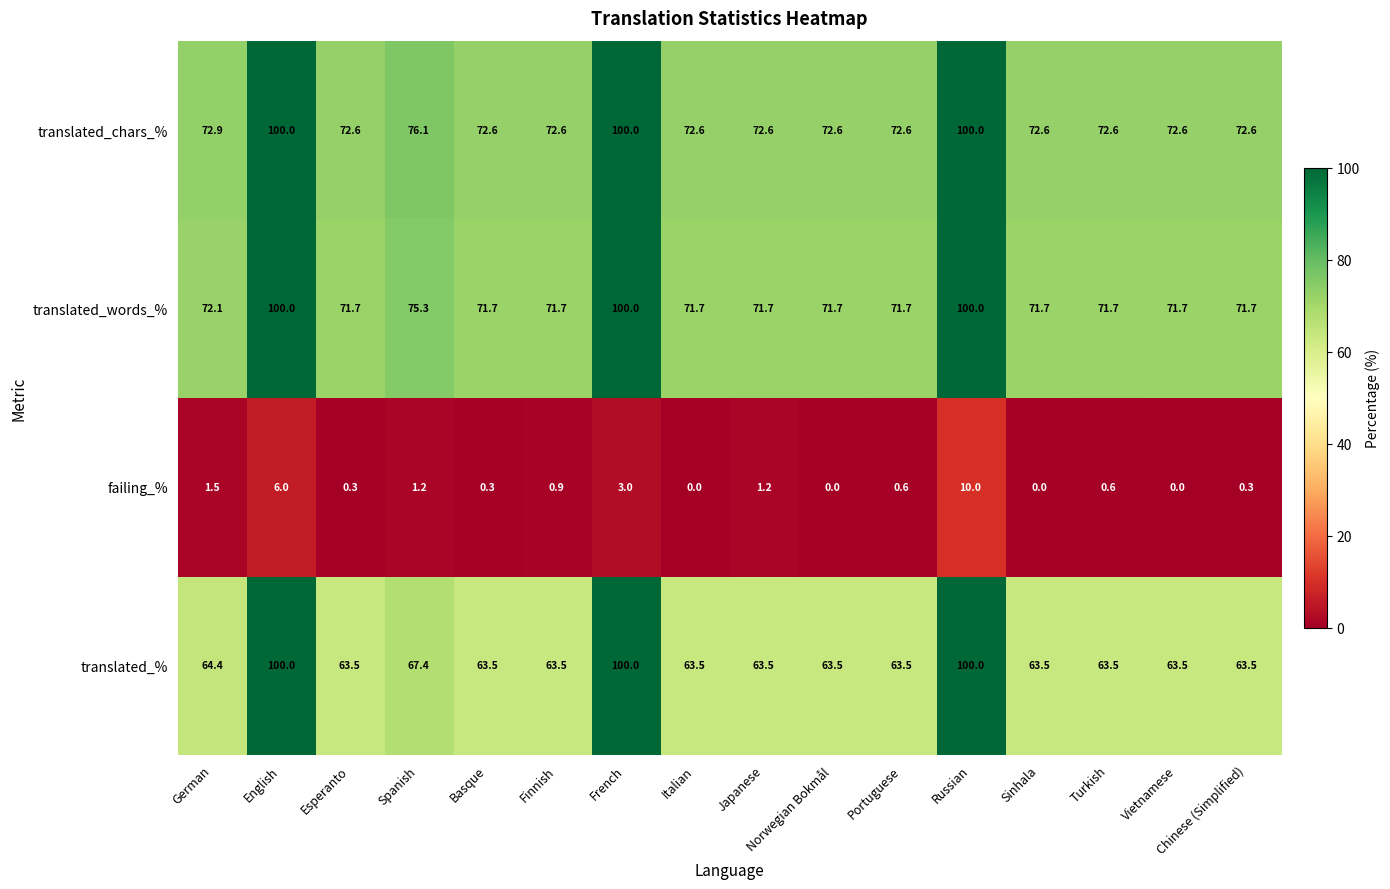

What is the spread (max minus min) of values at Spanish?

74.9